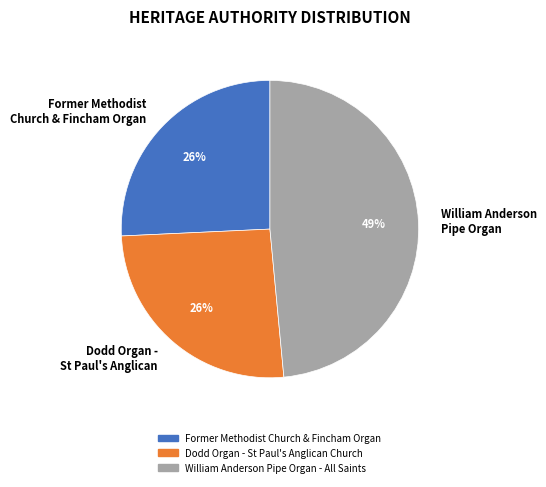

Between Dodd Organ - St Paul's Anglican and William Anderson Pipe Organ, which is larger?

William Anderson Pipe Organ